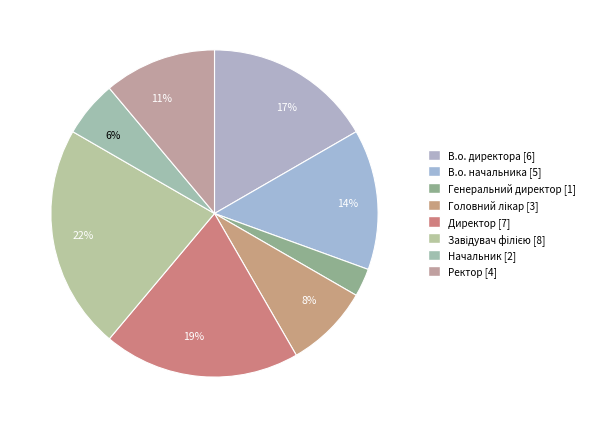

Between В.о. директора and Директор, which is larger?

Директор